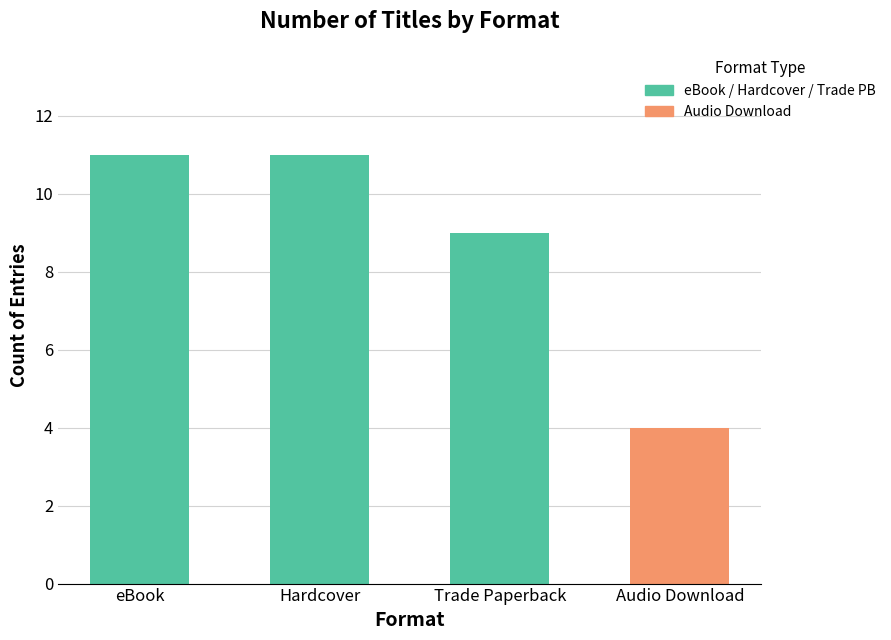

At which category does the chart reach its minimum across all series?

Trade Paperback